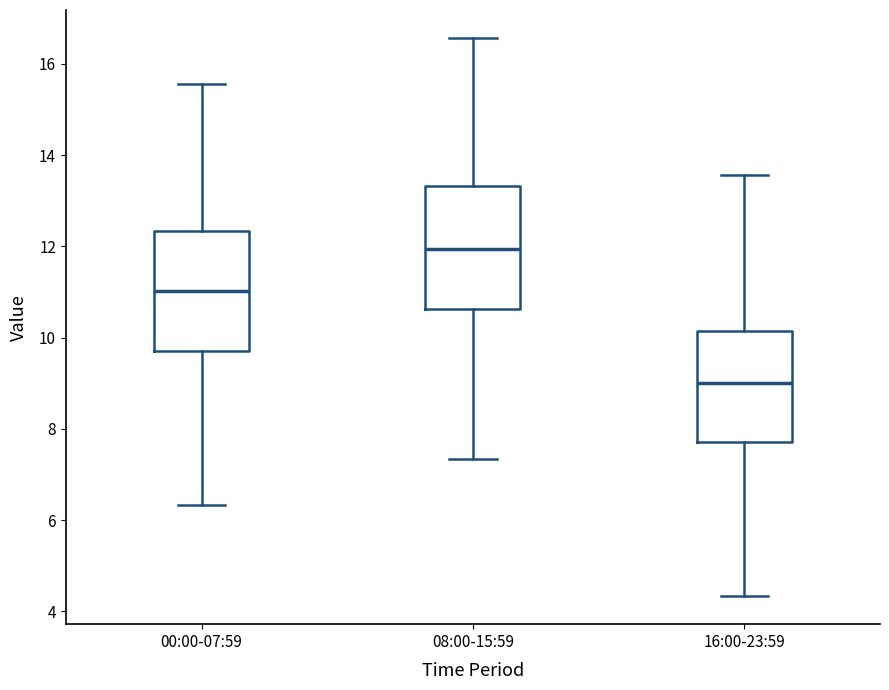

Where does the median line of the box for 16:00-23:59 sit on the y-axis? The values are not printed on the chart, so give them approximately, as read against the axis.

9.0